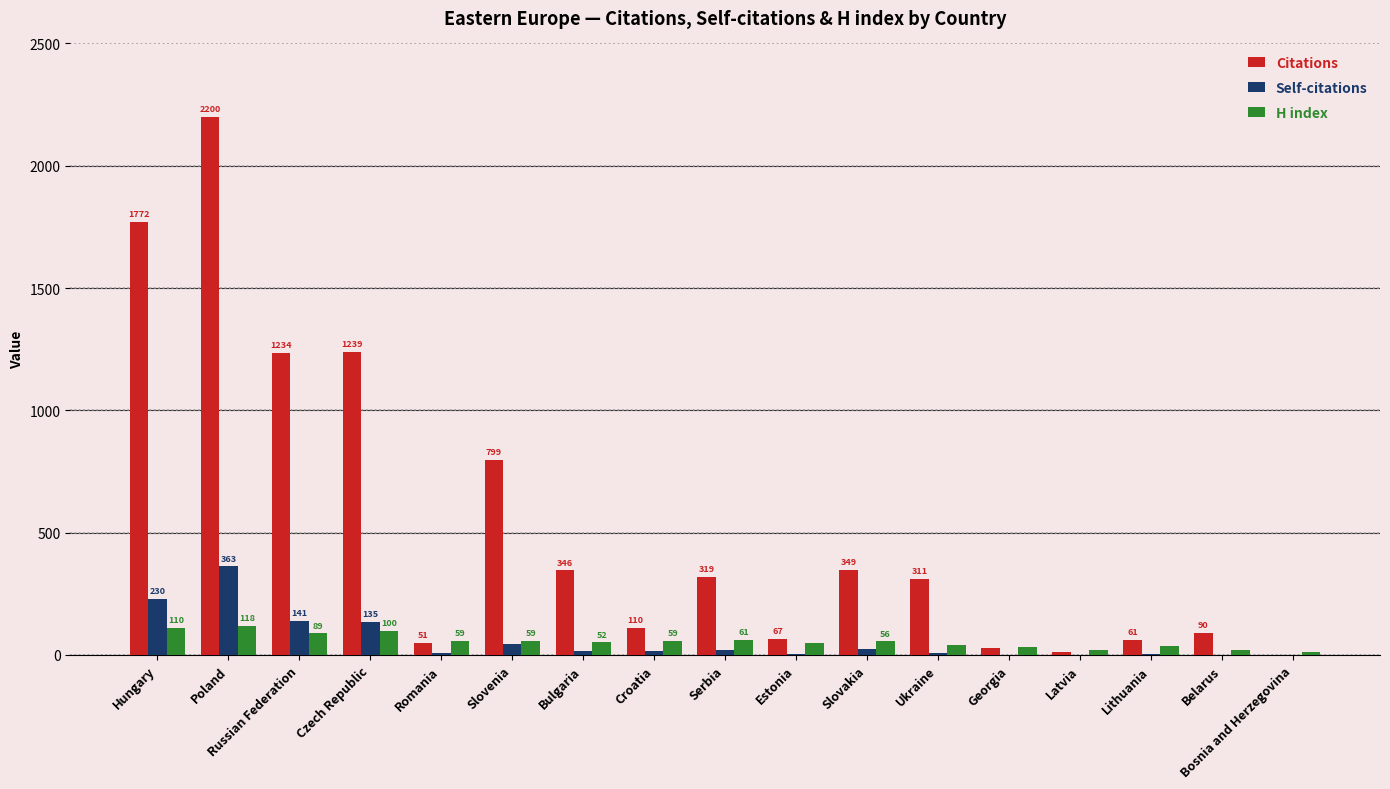

What are all the series names shown in the legend?

Citations, Self-citations, H index